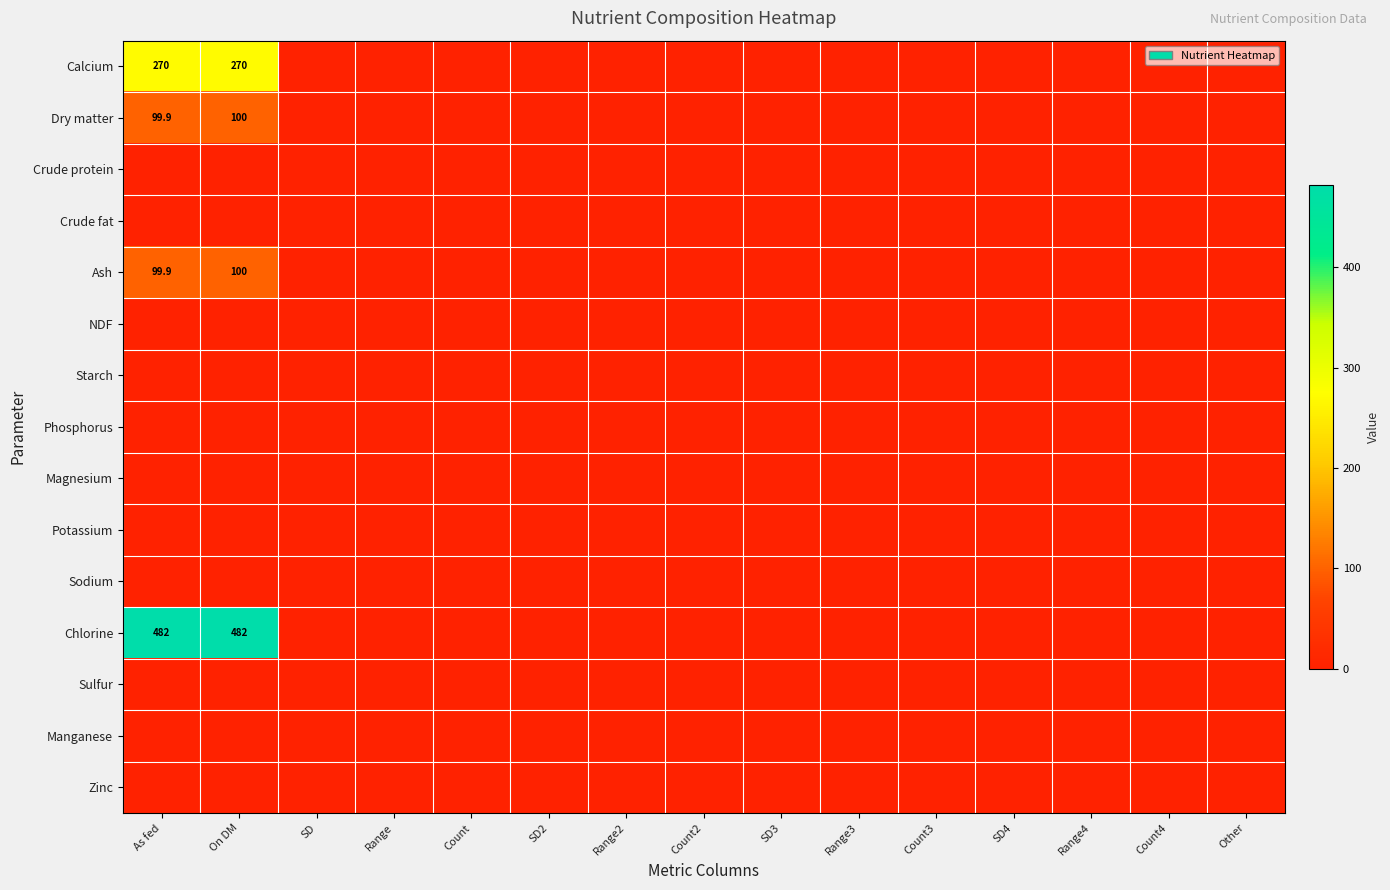

Which has a higher value, On DM or Range3?

On DM